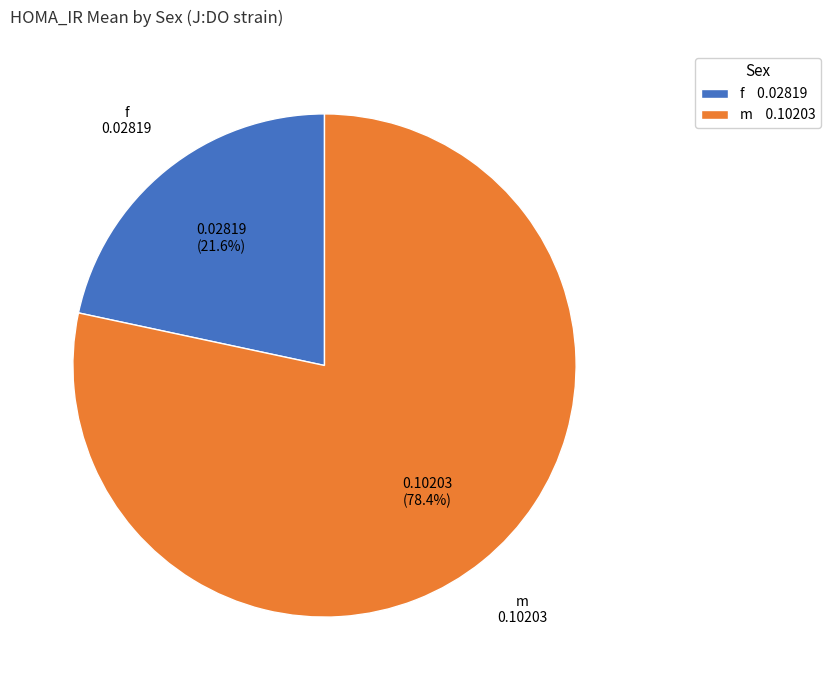

Does any single category account for the majority?

Yes